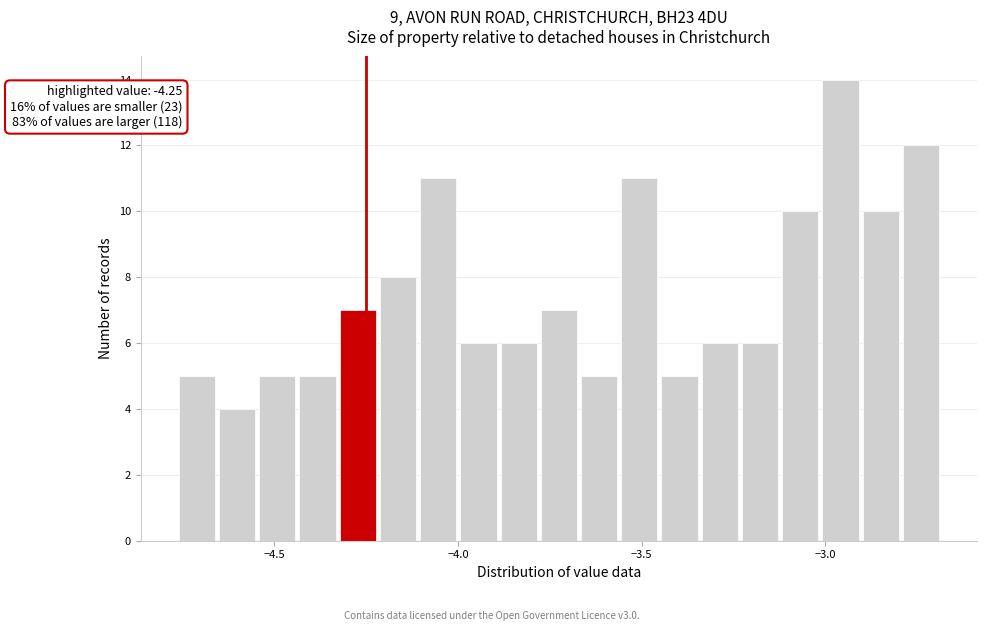

Around what value on the x-axis is the tallest bar? Give the approximate position of its centre, as read against the axis.

-2.95